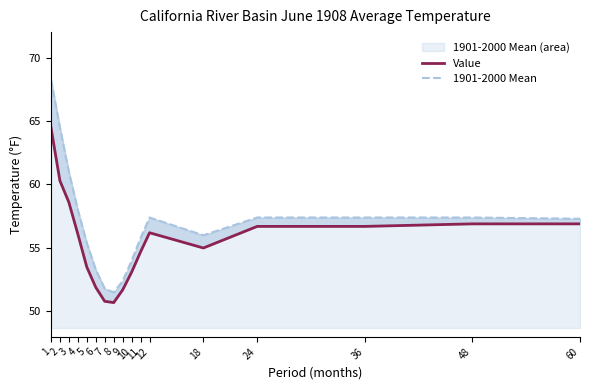

At which label is Value closest to 57?

48